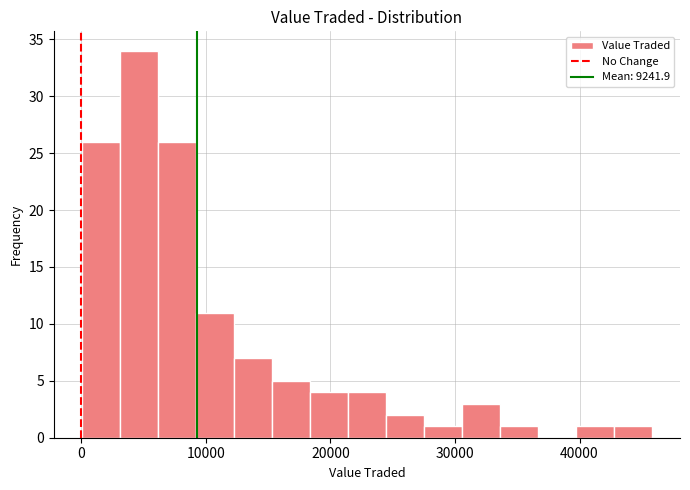

Read against the x-axis, roughly where is the centre of the tallest bar?

5000